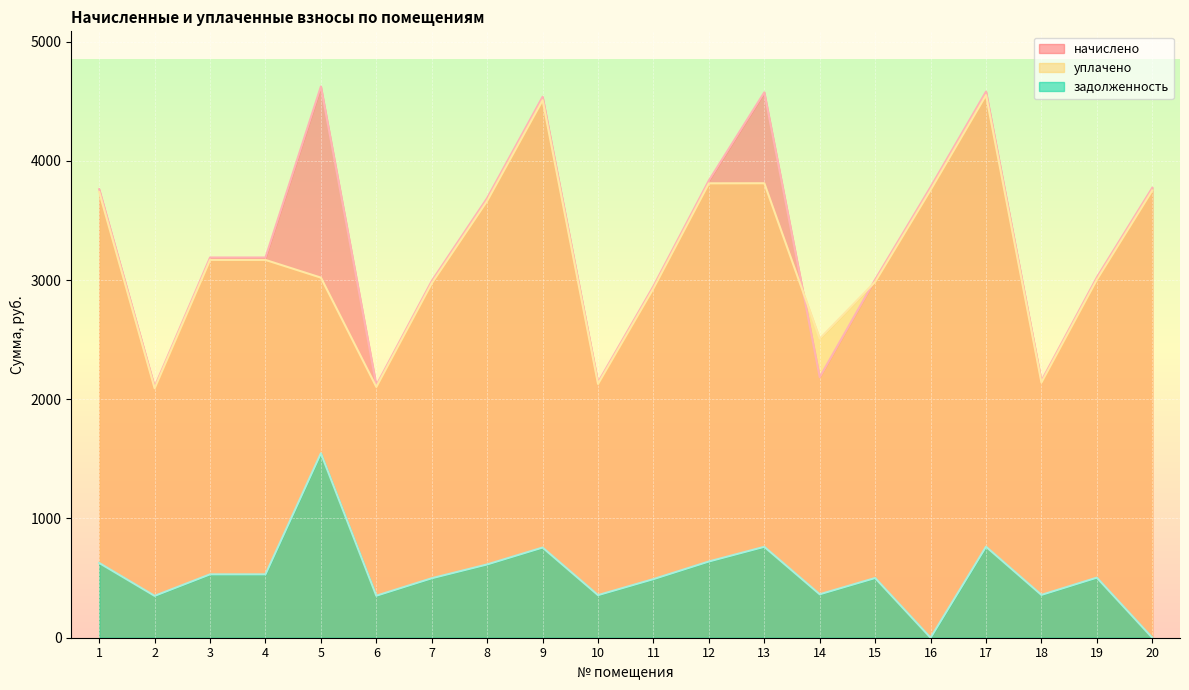

How many distinct data groups are displayed?

3